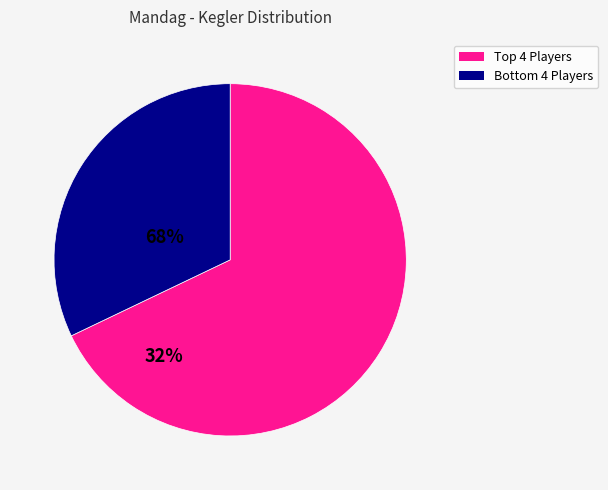

Is there a majority slice in this chart?

Yes